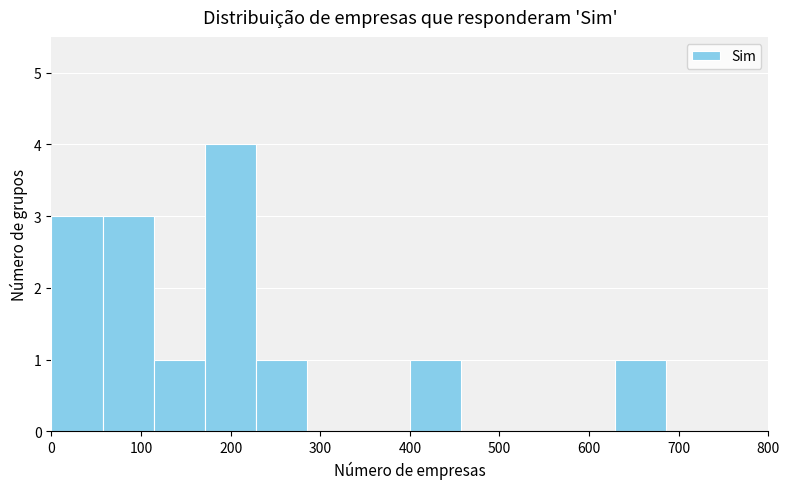

Which range on the x-axis has the tallest bar?

170 to 230